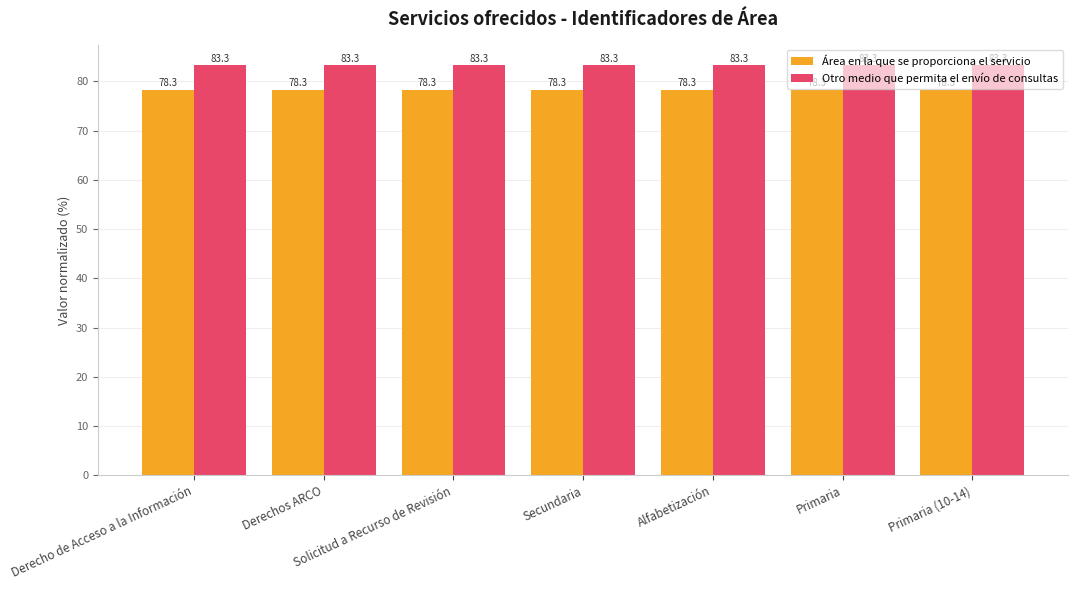

Rank the series by their average value, from lowest to highest.

Área en la que se proporciona el servicio, Otro medio que permita el envío de consultas